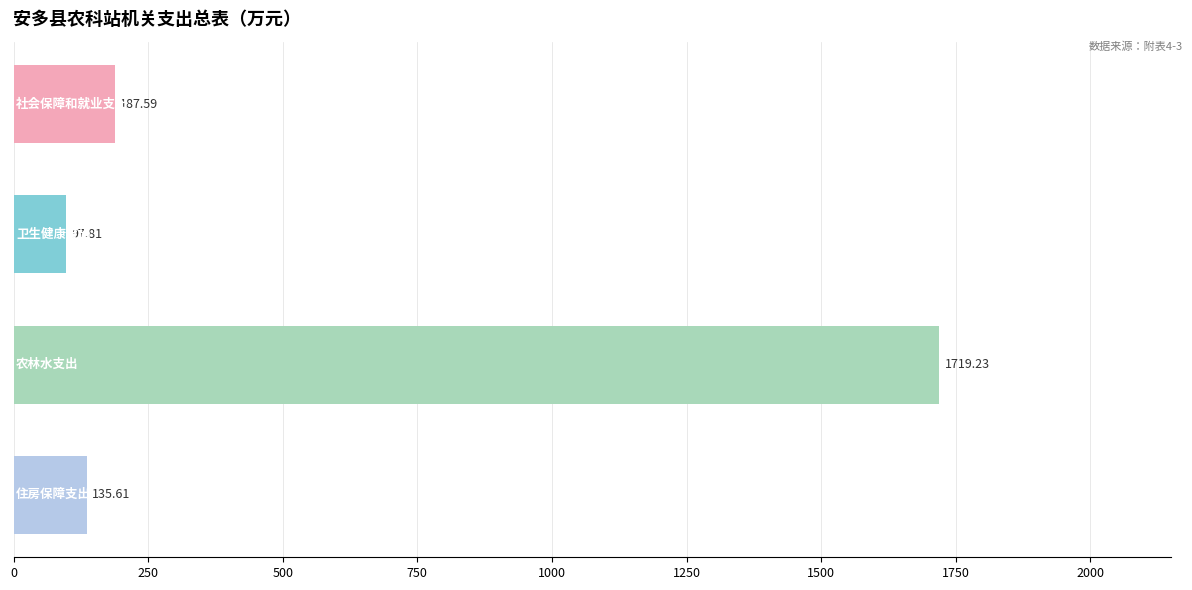

What is the sum of all values?

2140.2